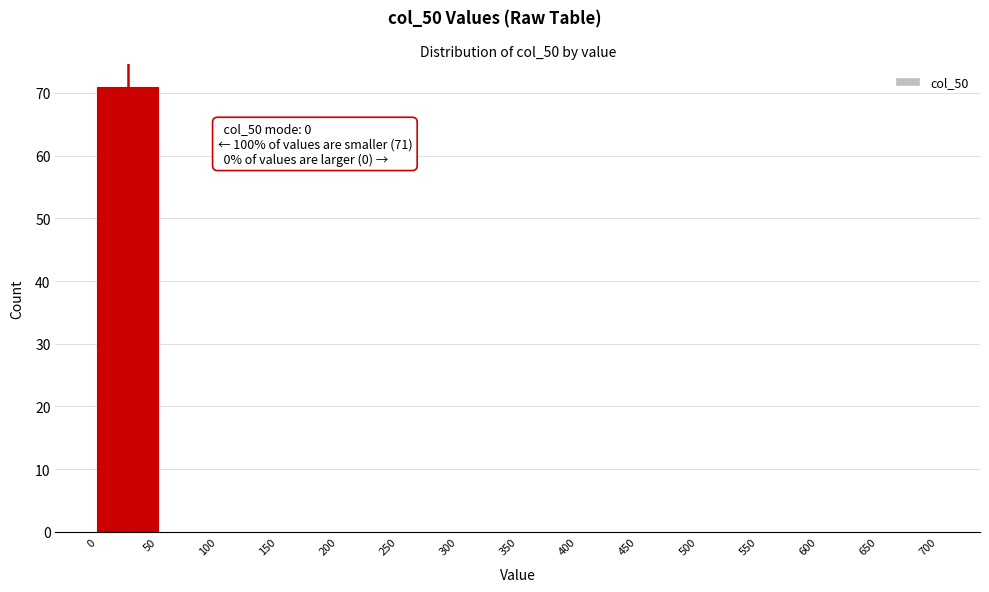

Over which range of the x-axis is the bar tallest?

0 to 50